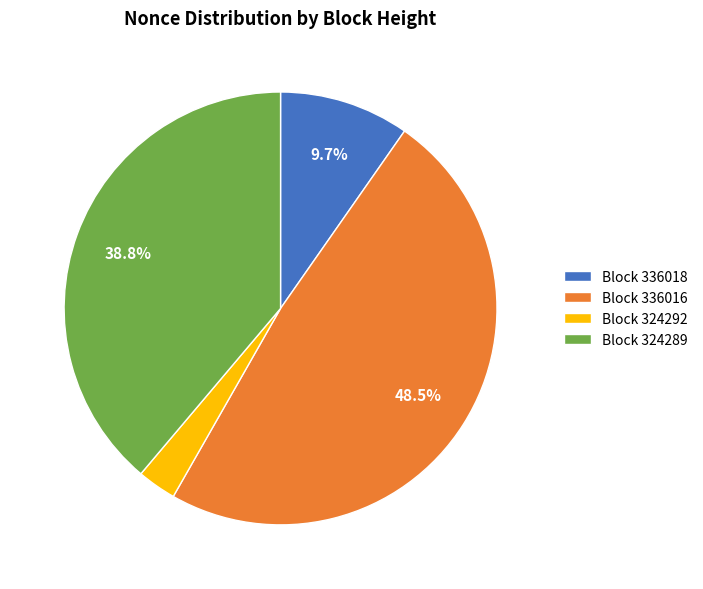

Which has a higher value, Block 324289 or Block 324292?

Block 324289